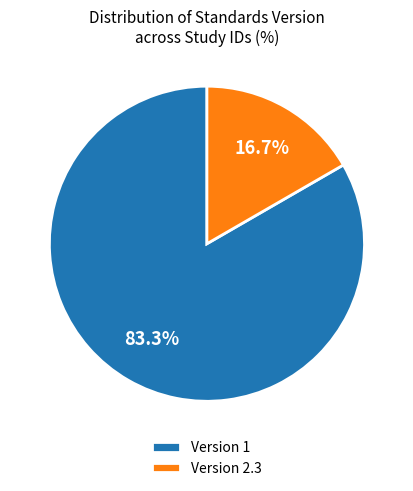

To the nearest percent, what is the difference between the largest and smallest slice percentages?

67%